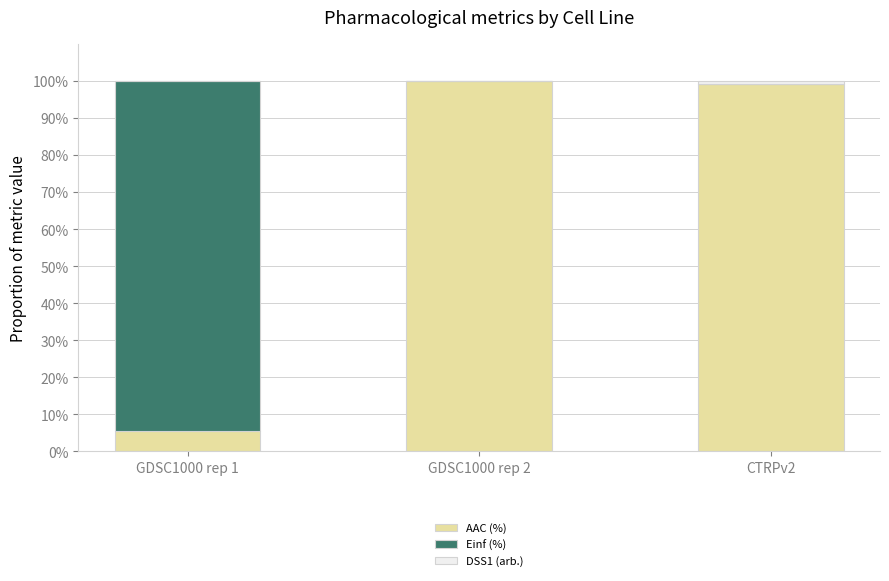

What is the total value across all series at GDSC1000 rep 2?

100.0